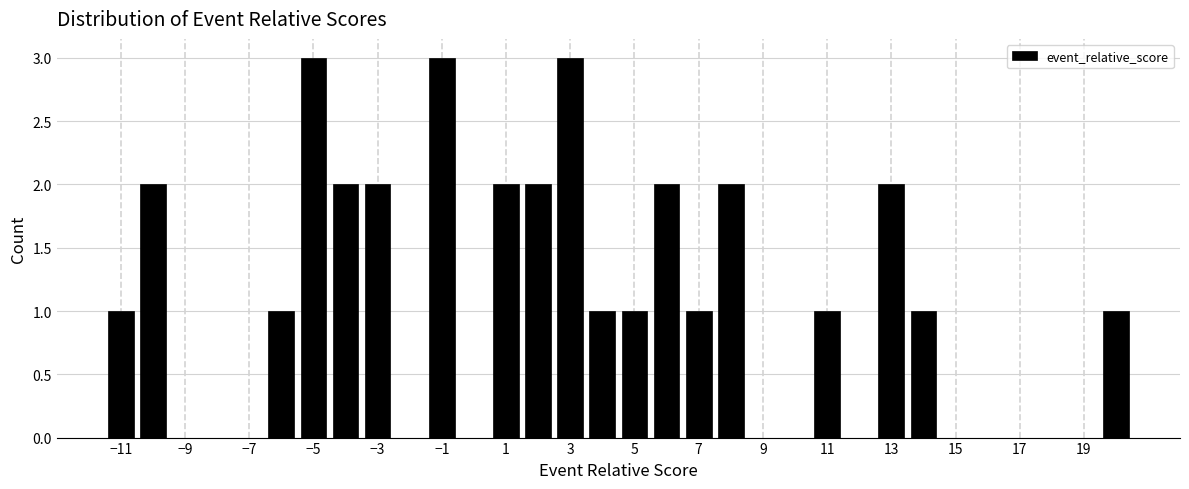

How tall is the bar that spans -3.5 to -2.5 on the x-axis? Neither the bar edges nor the heights are printed on the chart, so give them approximately, as read against the axes.

2